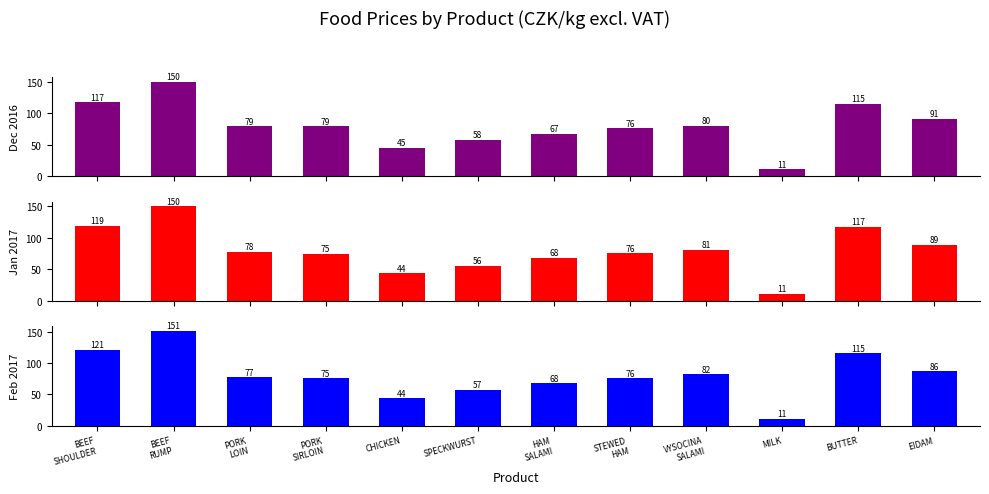

How many data points in Feb 2017 are less than 76?

6